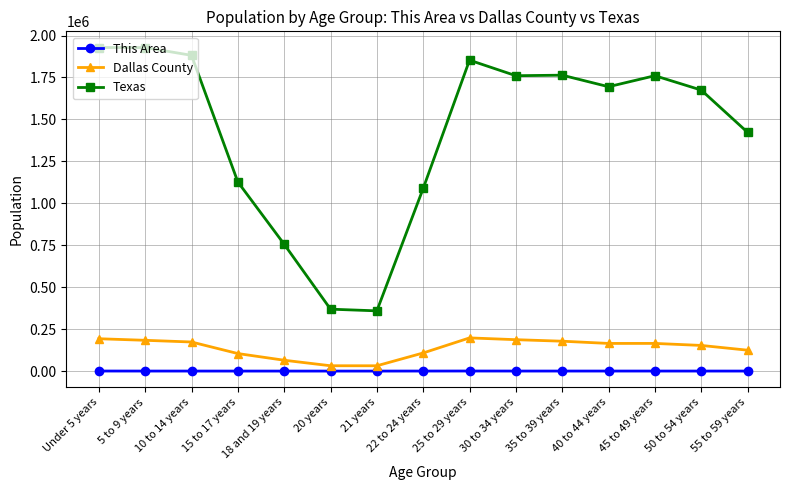

The value of Dallas County at 22 to 24 years is 108063. True or false?

True